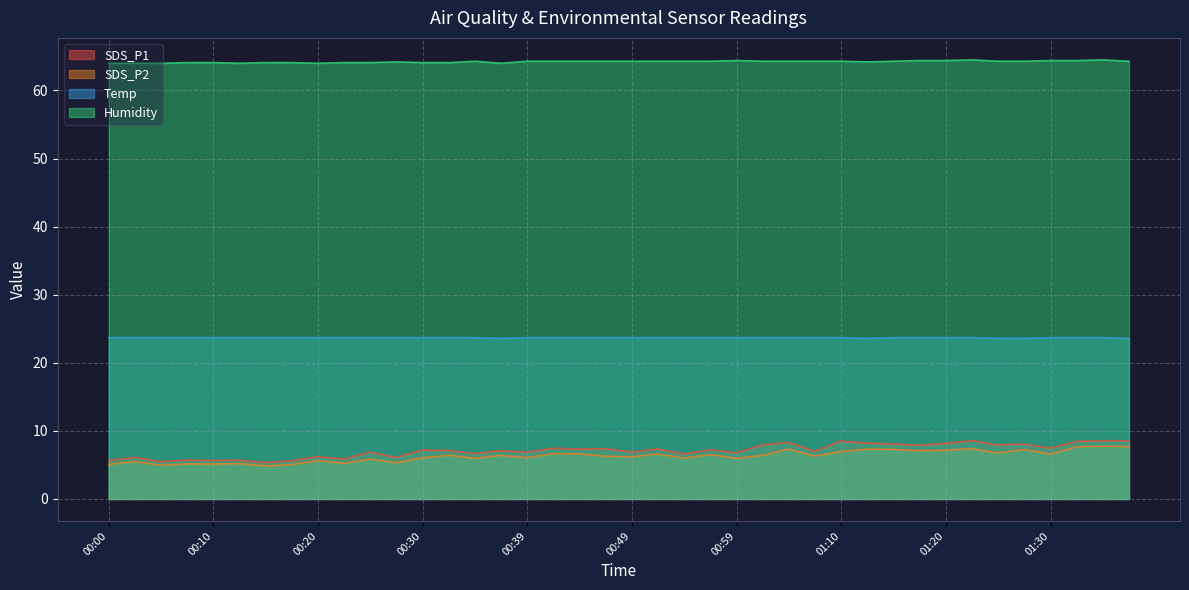

Does the chart display data point markers on the line(s)?

No